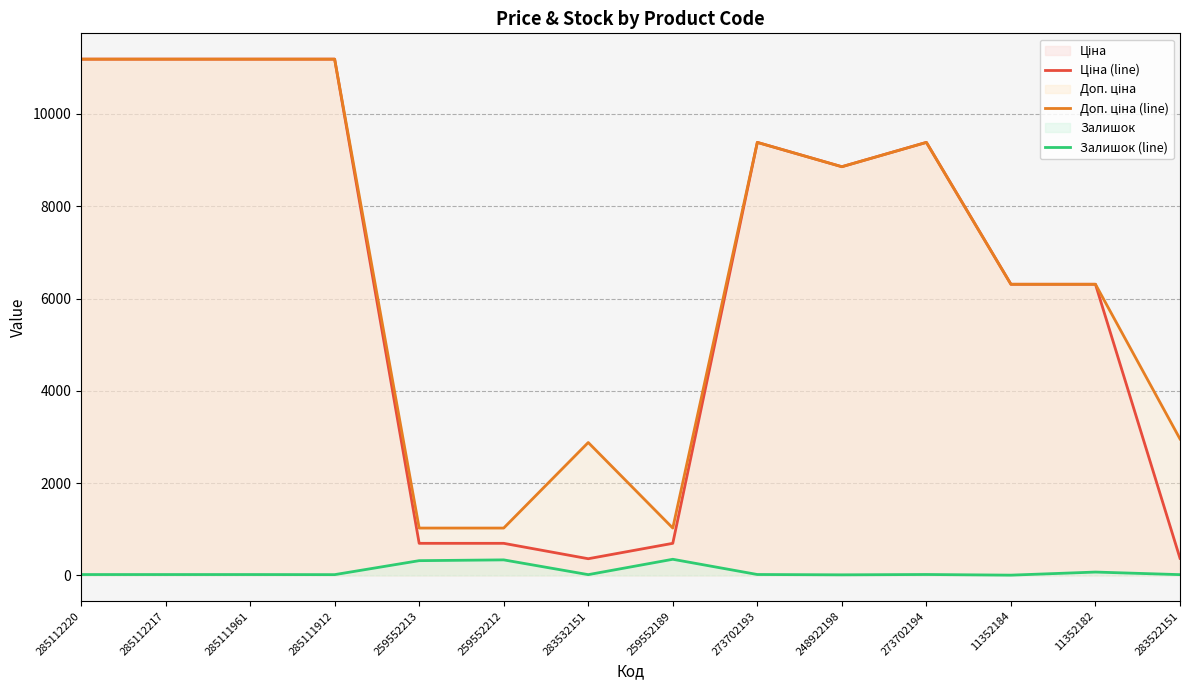

True or false: Доп. ціна (line) has more than 2 points higher than both neighbors.

True